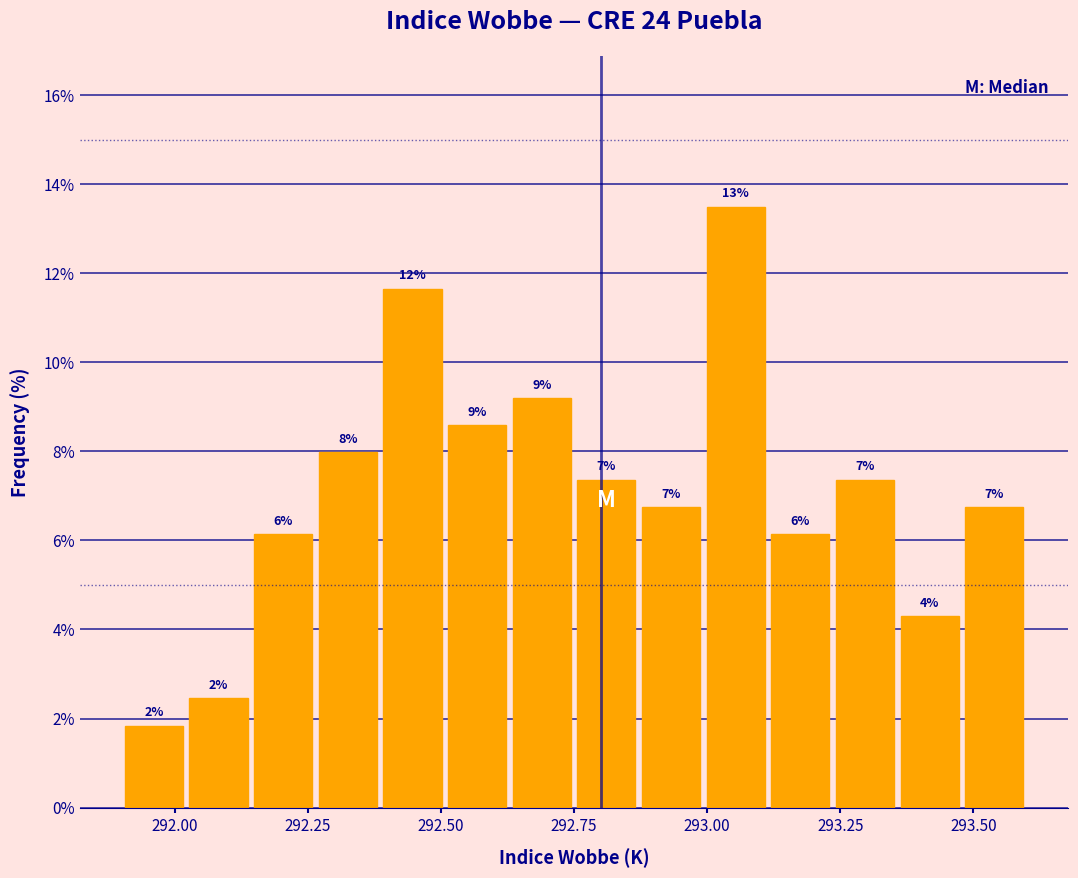

Read against the x-axis, roughly where is the centre of the tallest bar?

293.05